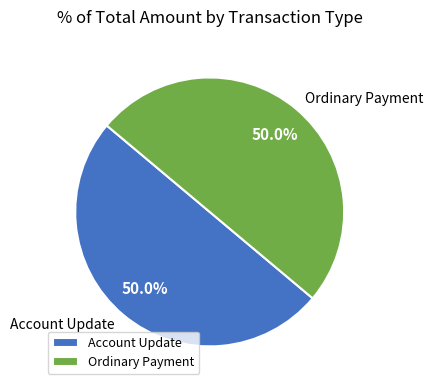

Is the sum of Ordinary Payment and Account Update greater than half?

Yes